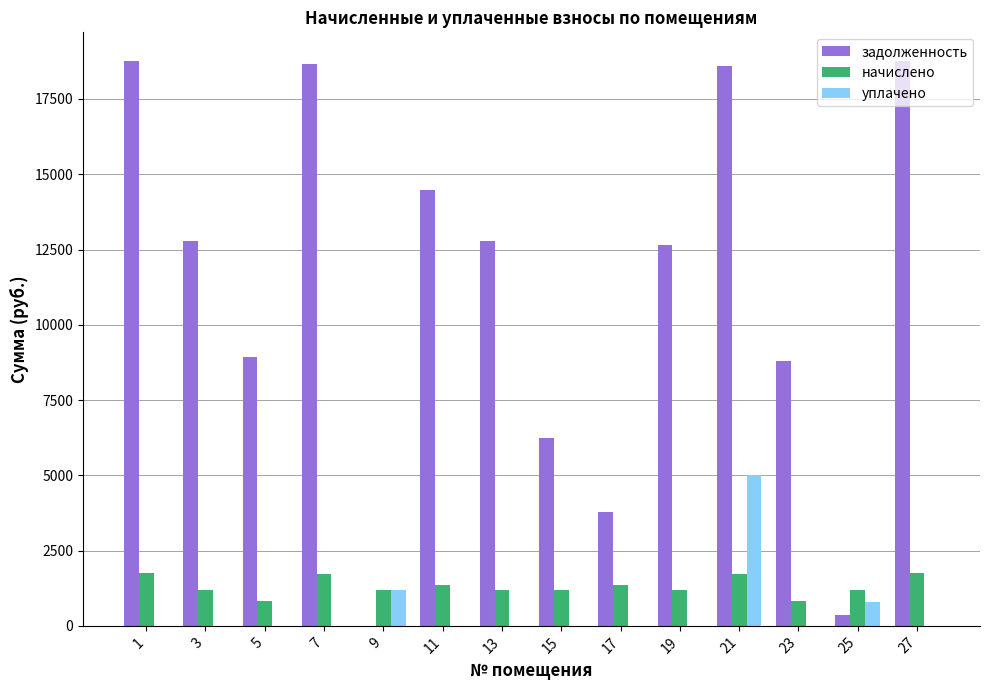

How many data points in уплачено are above 0?

3